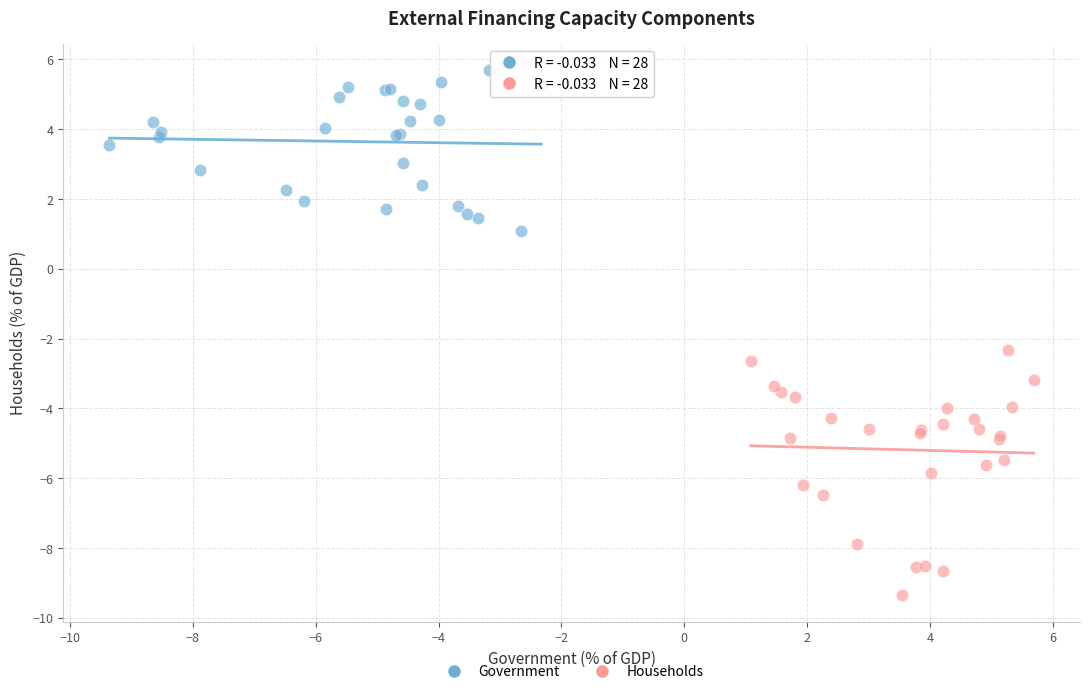

Which series reaches the minimum Y coordinate?

Households